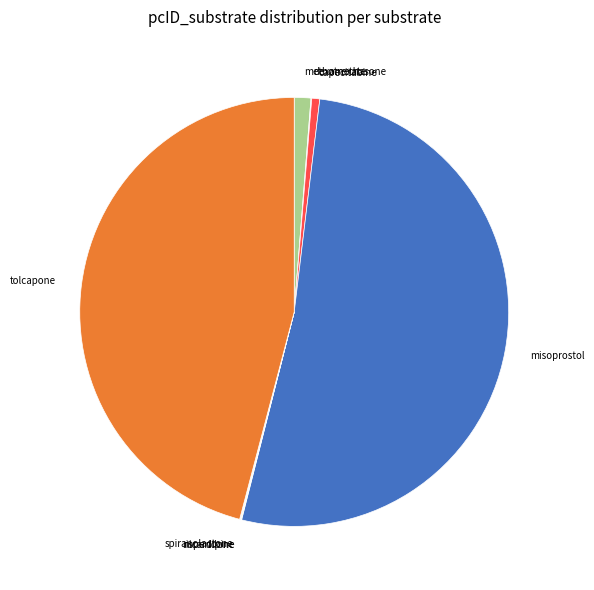

Does any single category account for the majority?

Yes